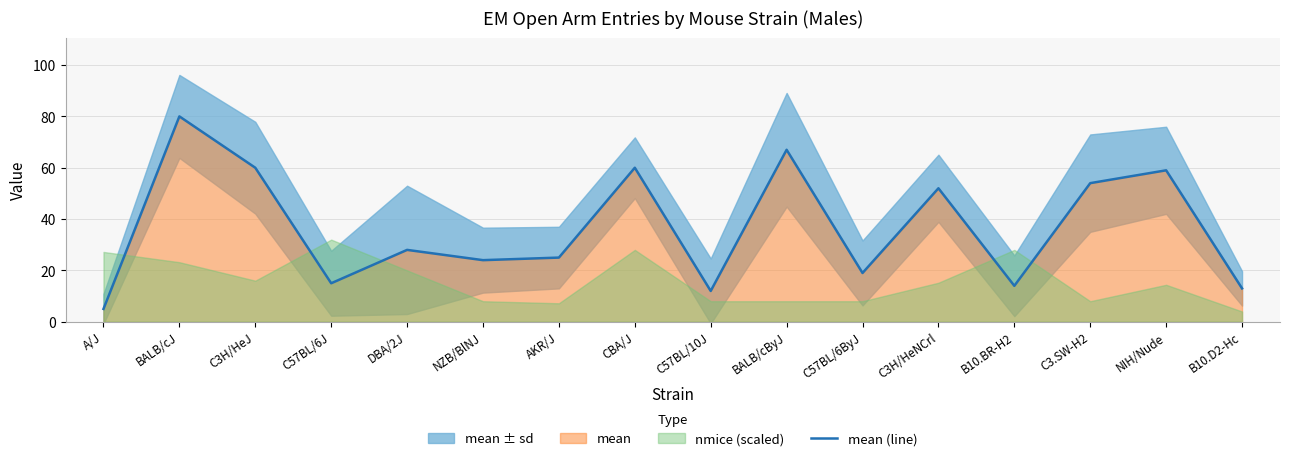

At which category does the chart reach its minimum across all series?

A/J